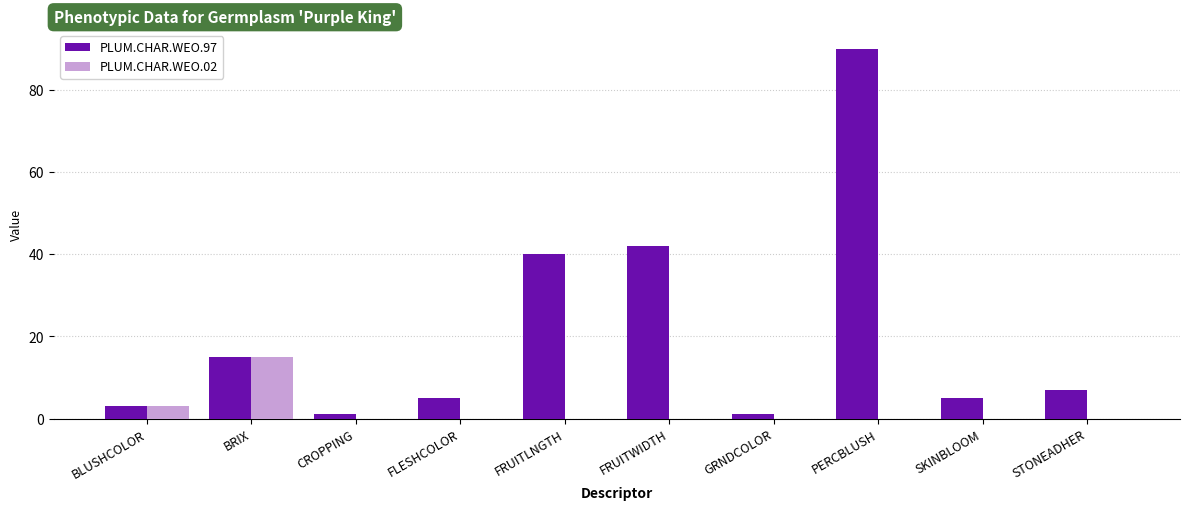

What is the greatest value displayed?

90